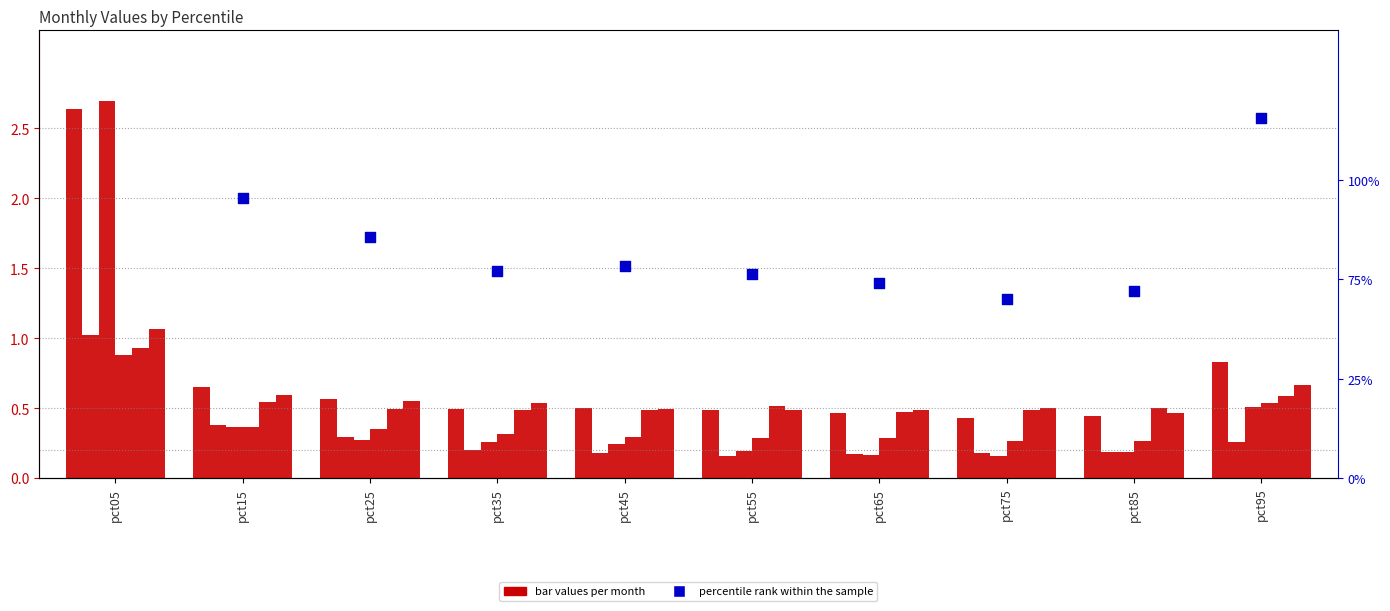

At which category is the sum across all series the highest?

pct05